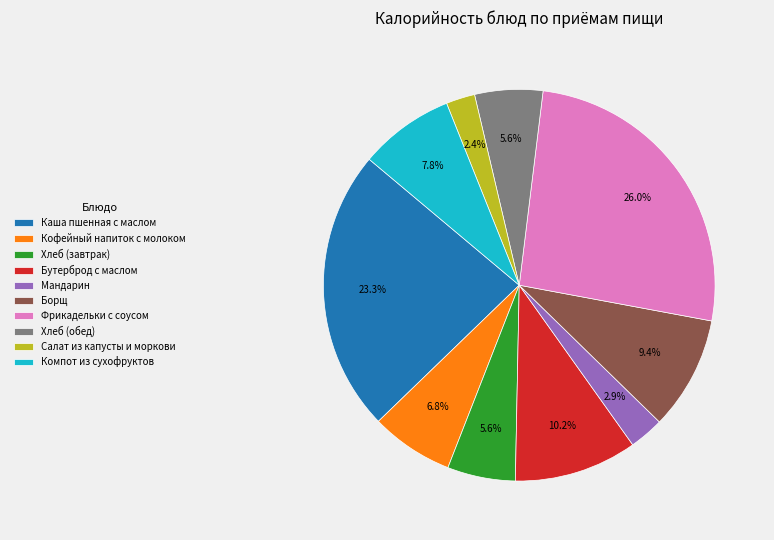

Is there any slice that represents more than half of the pie?

No